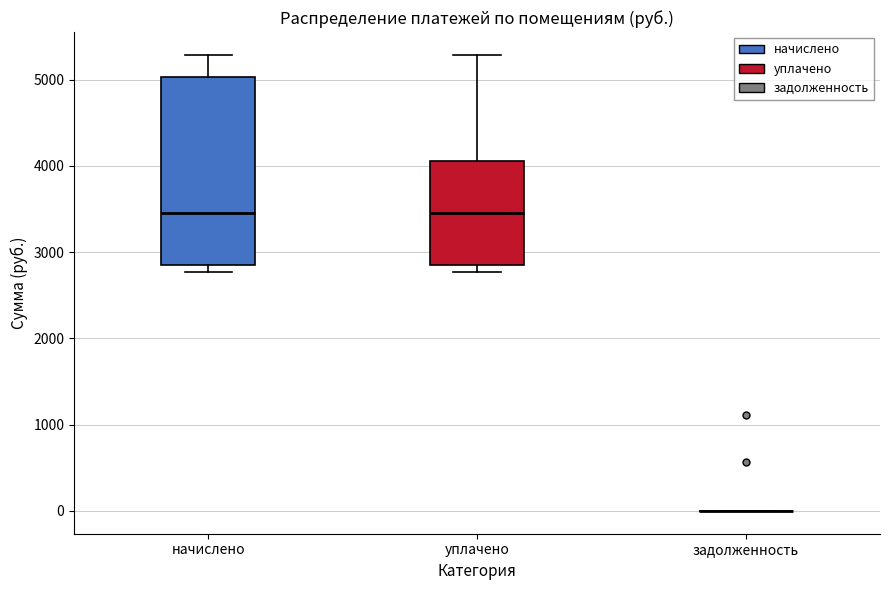

Which box is the tallest, from its lower edge to its upper edge?

начислено